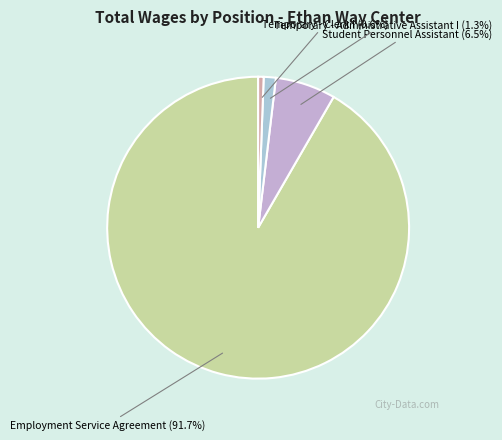

What is the largest slice in the pie chart?

Employment Service Agreement